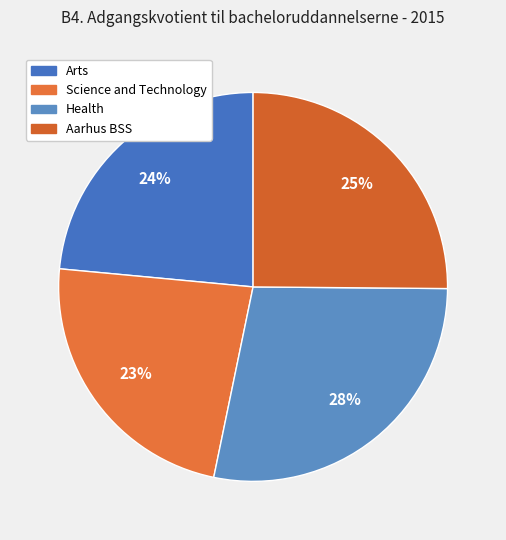

How many segments does this pie chart have?

4